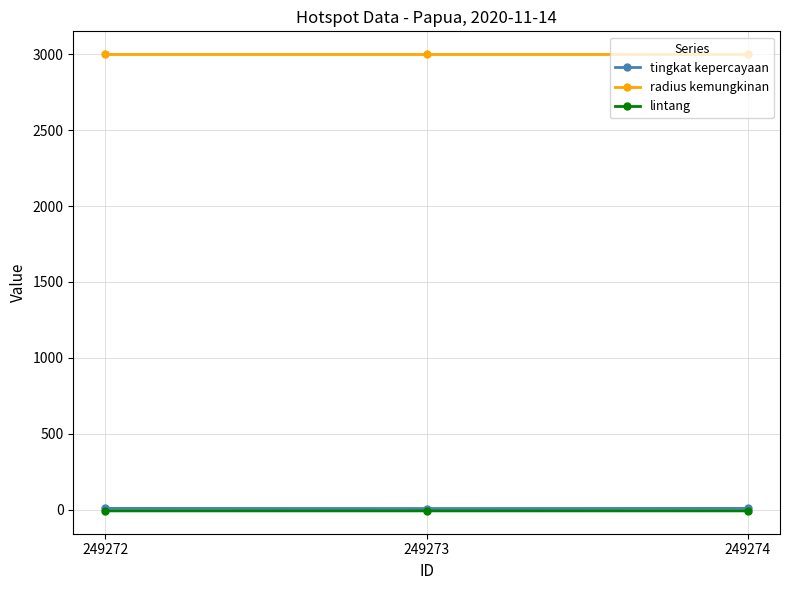

How many distinct data groups are displayed?

3